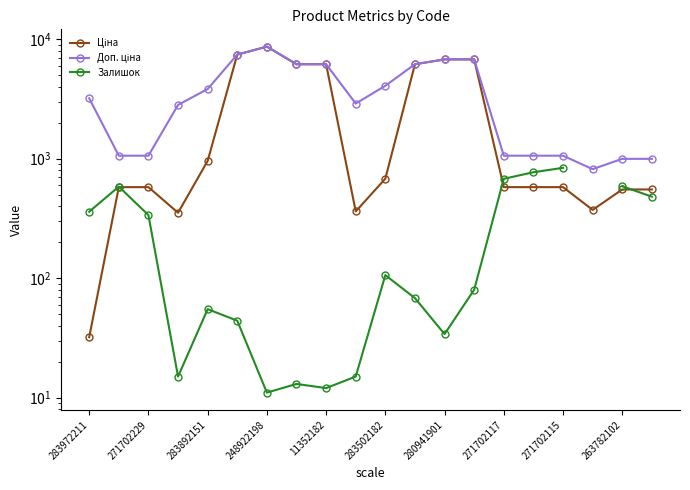

The value of Ціна at 15 is 871.9. True or false?

False